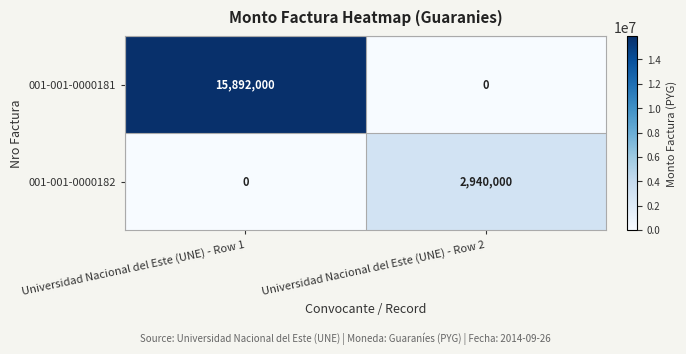

Reading right to left, extract all data points from this chart.

001-001-0000181: 0	15892000
001-001-0000182: 2940000	0